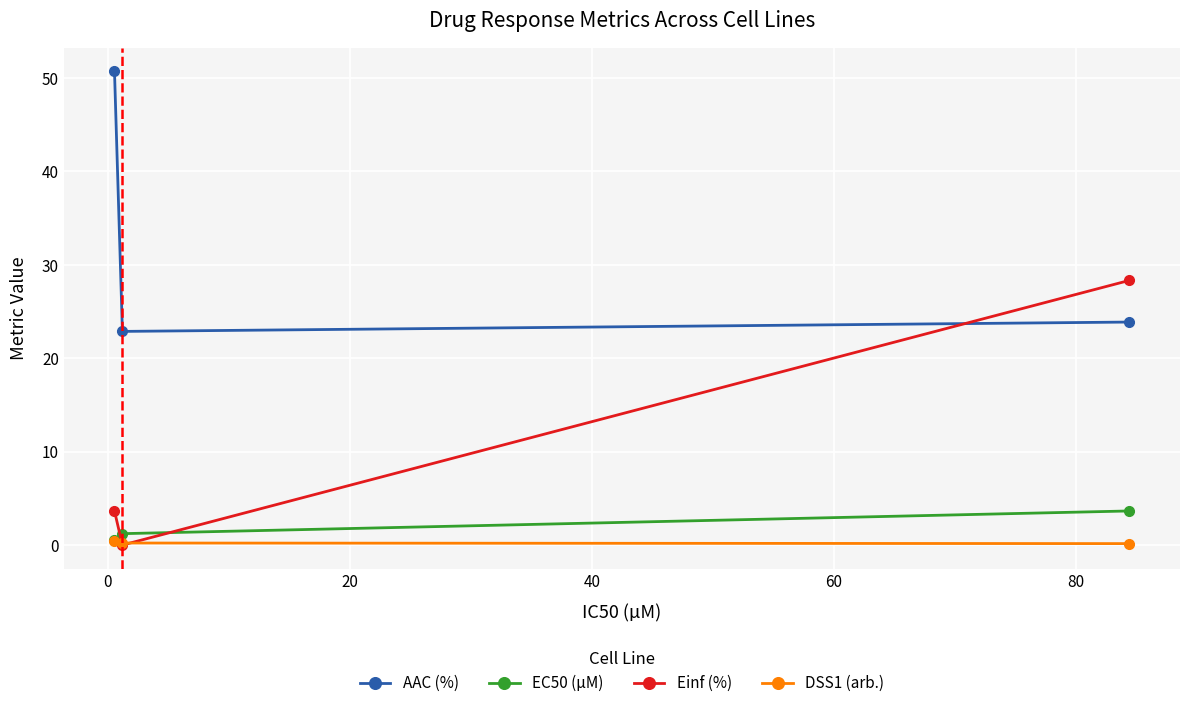

Is this an area chart (filled region under the line)?

No